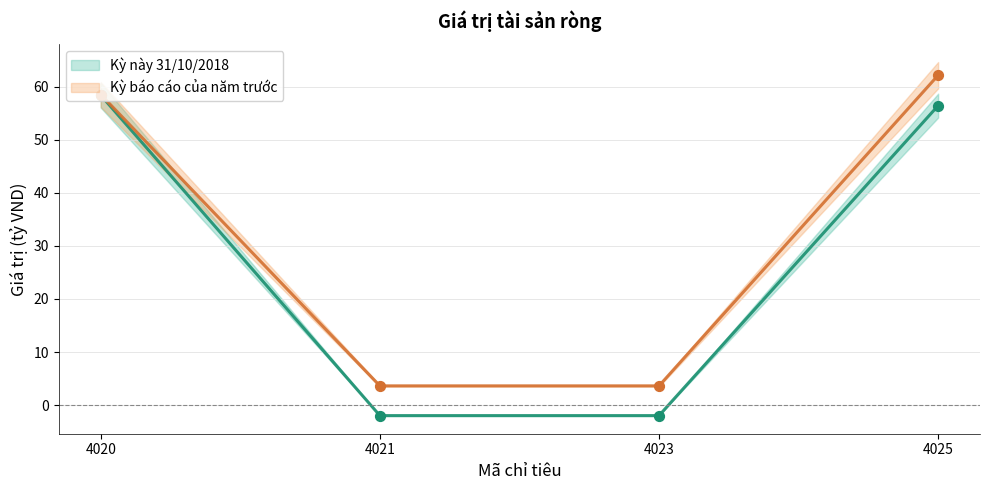

Which series contains the lowest Y value?

Kỳ này 31/10/2018